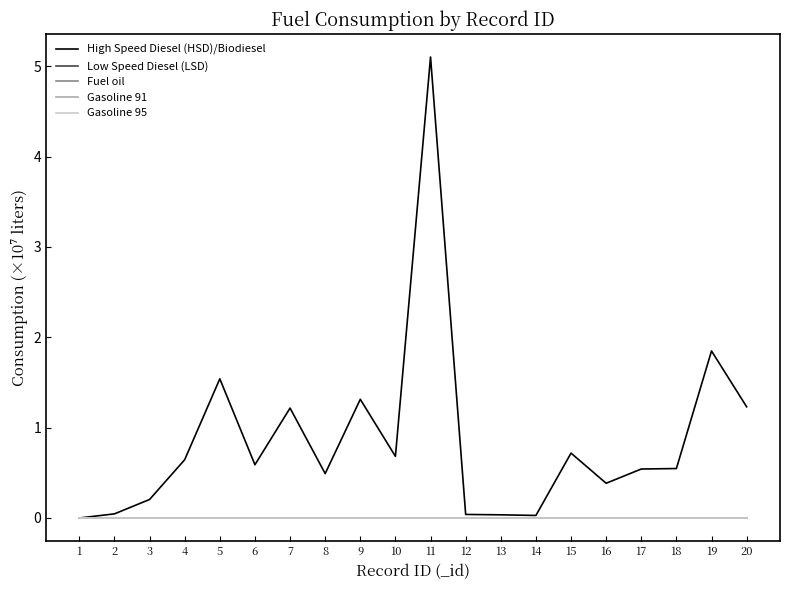

What is the difference between the highest and lowest values at 3?

0.2